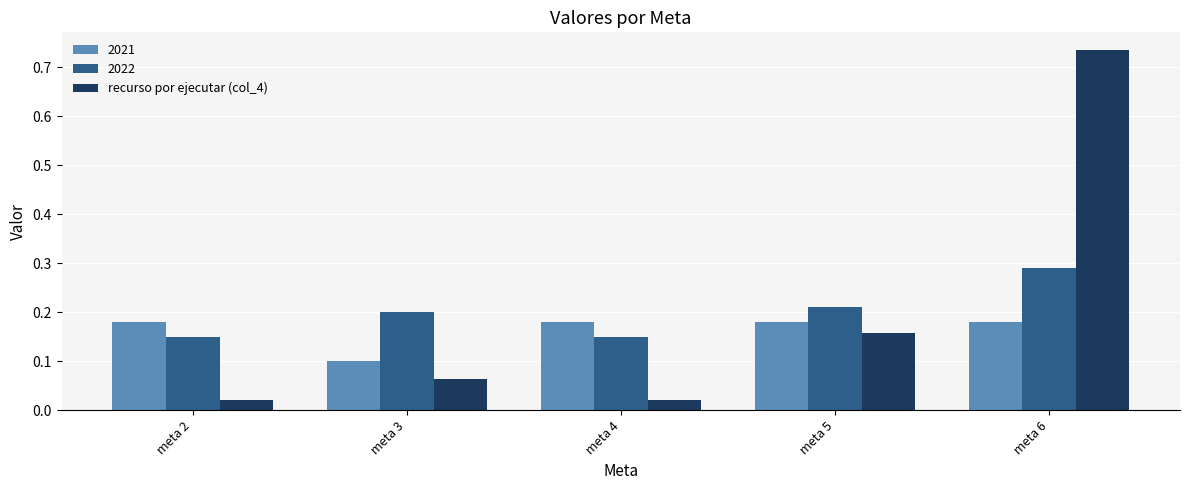

Which series has the largest range (max minus min)?

recurso por ejecutar (col_4)